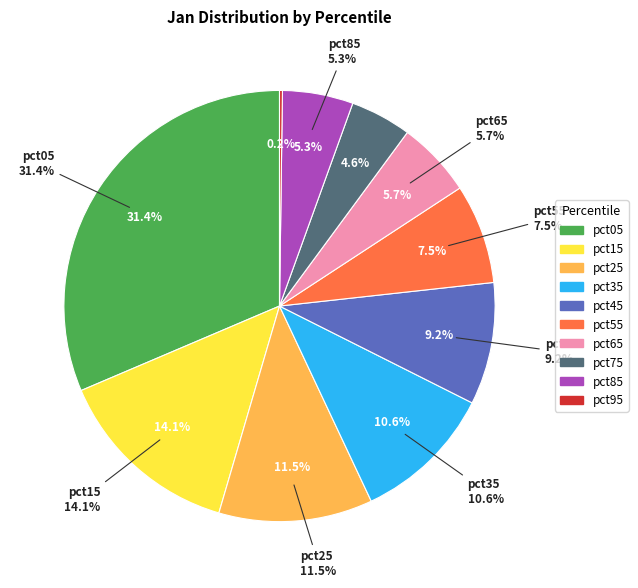

To the nearest percent, what is the combined percentage of pct65 and pct35?

16%